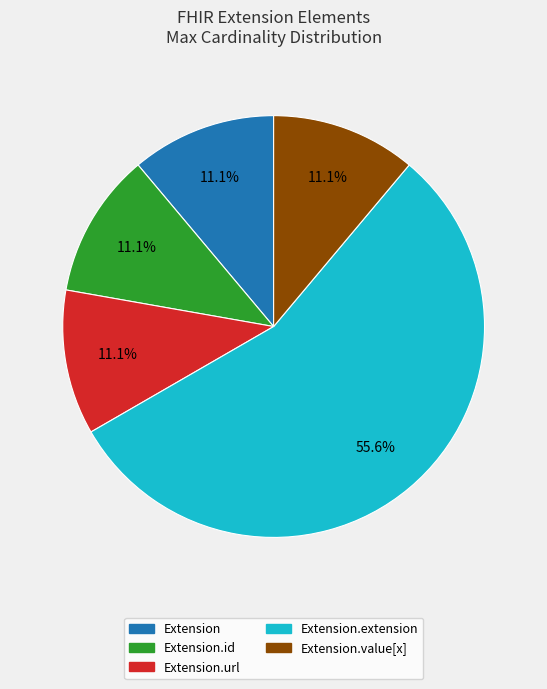

Count the number of slices in the pie.

5